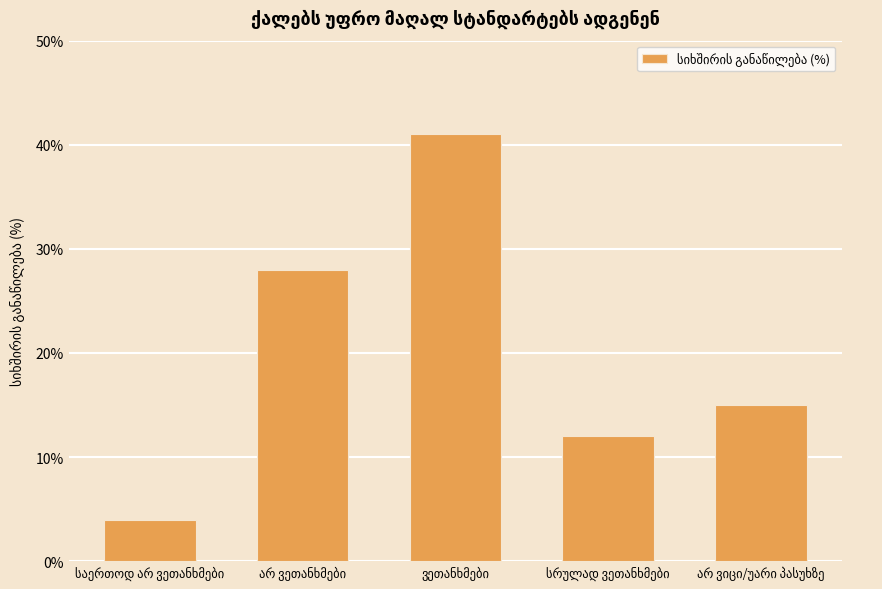

What is the minimum value shown in the chart?

4